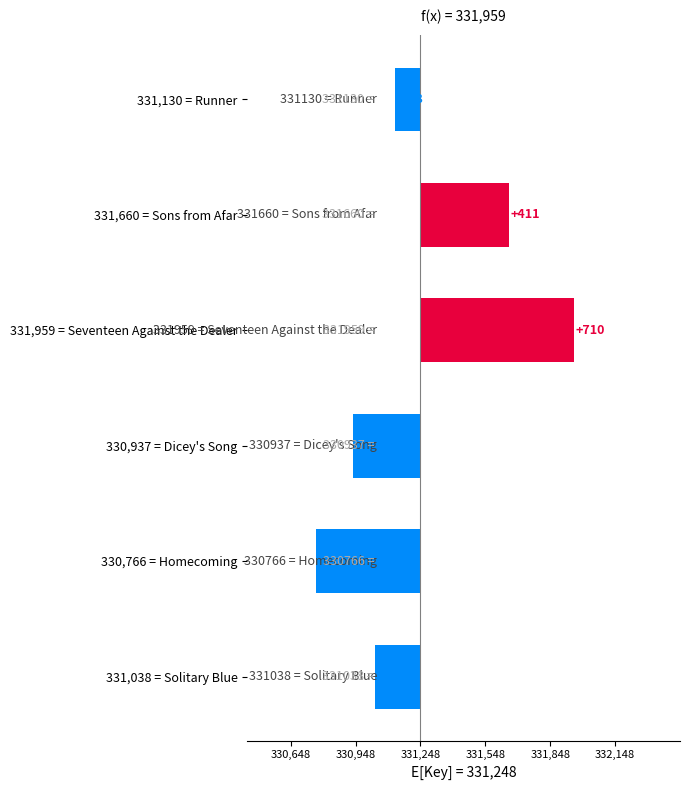

What is the difference between the second highest and second lowest values?

723.0